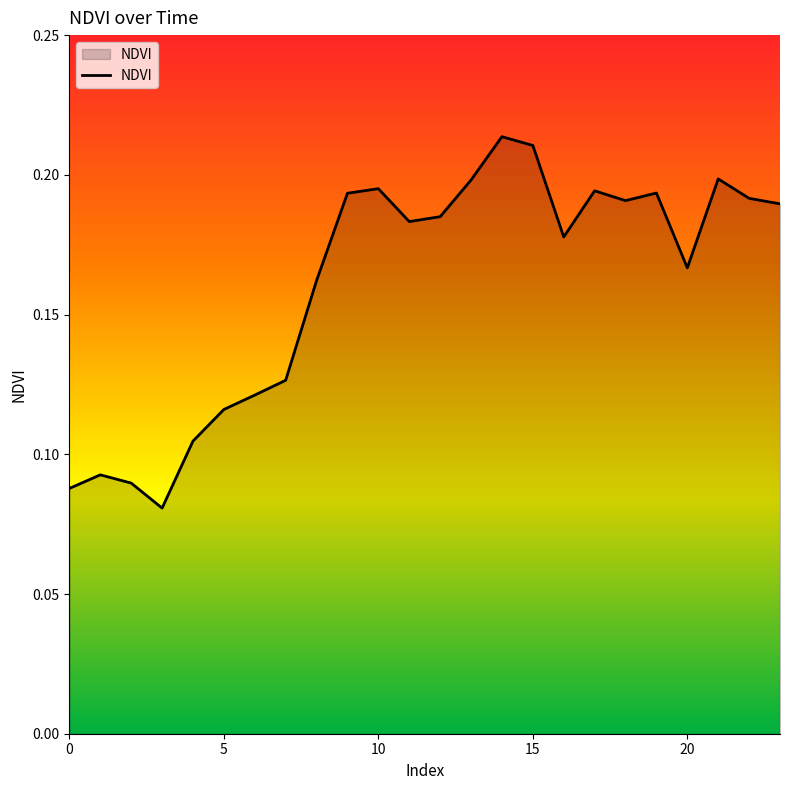

What is the value of the 9th point from the left?

0.2